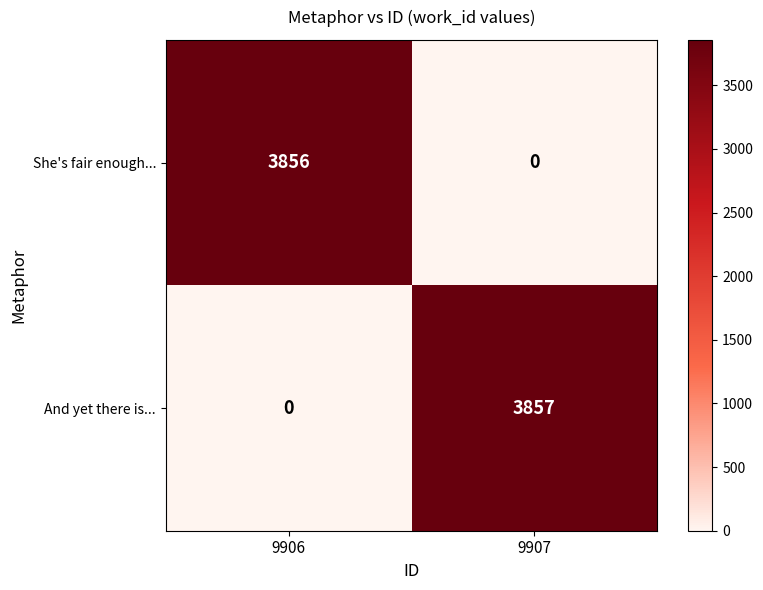

Which series changed the most between 9906 and 9907?

And yet there is...